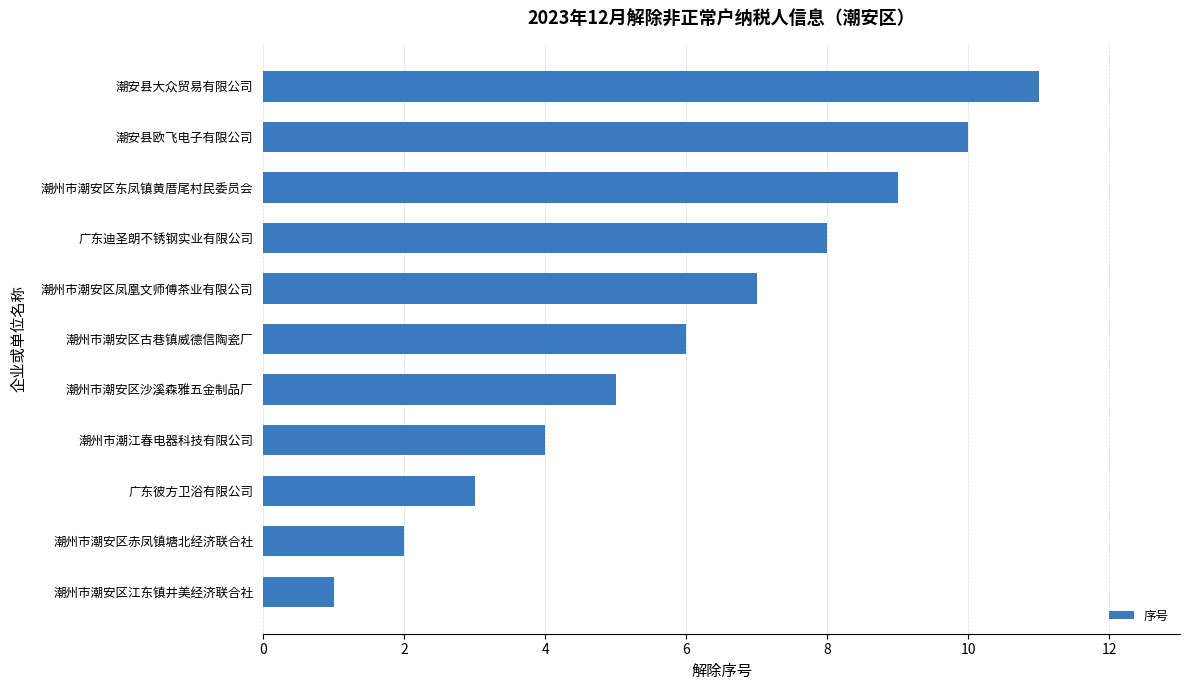

List the labels in order of value, smallest first.

潮州市潮安区江东镇井美经济联合社, 潮州市潮安区赤凤镇塘北经济联合社, 广东彼方卫浴有限公司, 潮州市潮江春电器科技有限公司, 潮州市潮安区沙溪森雅五金制品厂, 潮州市潮安区古巷镇威德信陶瓷厂, 潮州市潮安区凤凰文师傅茶业有限公司, 广东迪圣朗不锈钢实业有限公司, 潮州市潮安区东凤镇黄厝尾村民委员会, 潮安县欧飞电子有限公司, 潮安县大众贸易有限公司